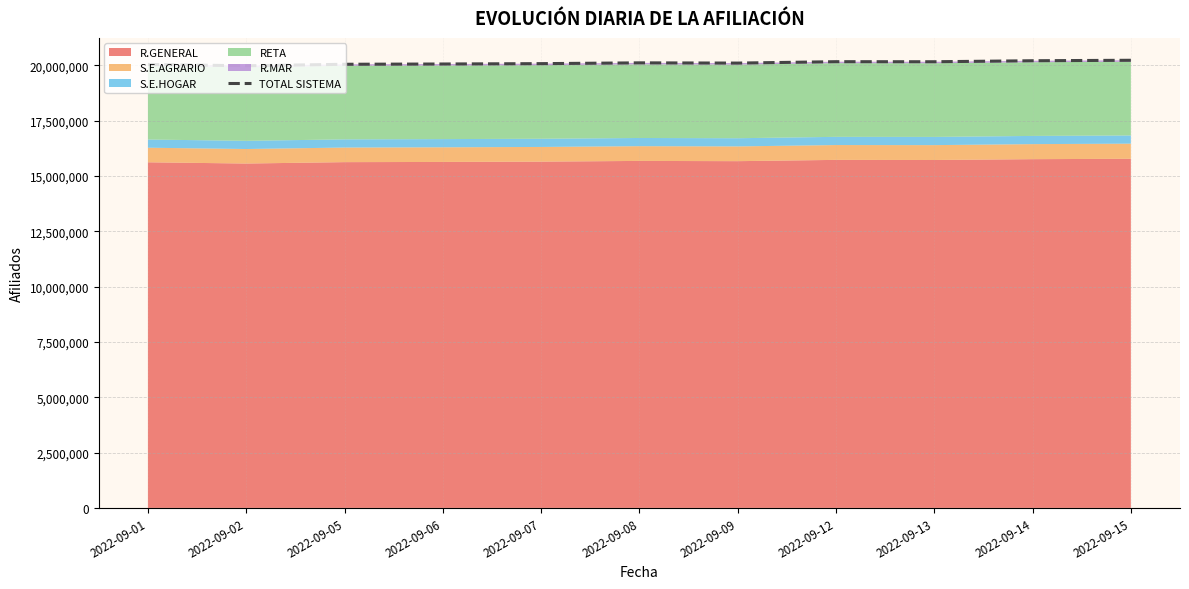

How many interior local valleys (lower than both neighbors) does the data have?

3